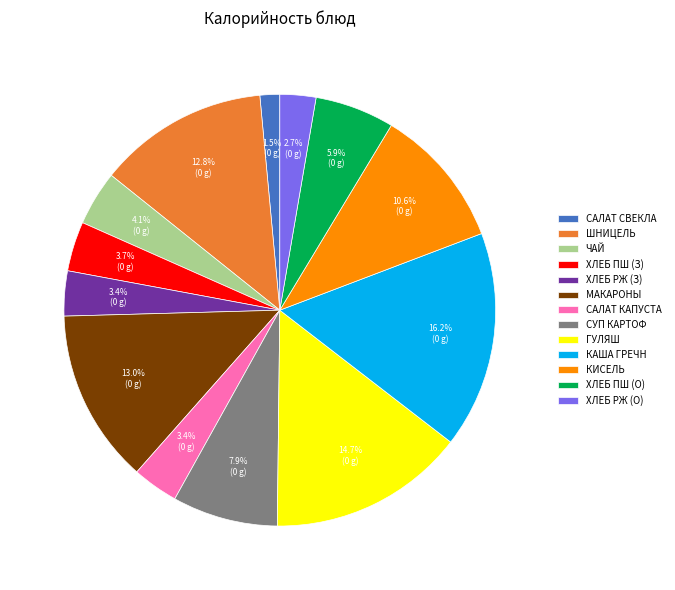

Is there any slice that represents more than half of the pie?

No